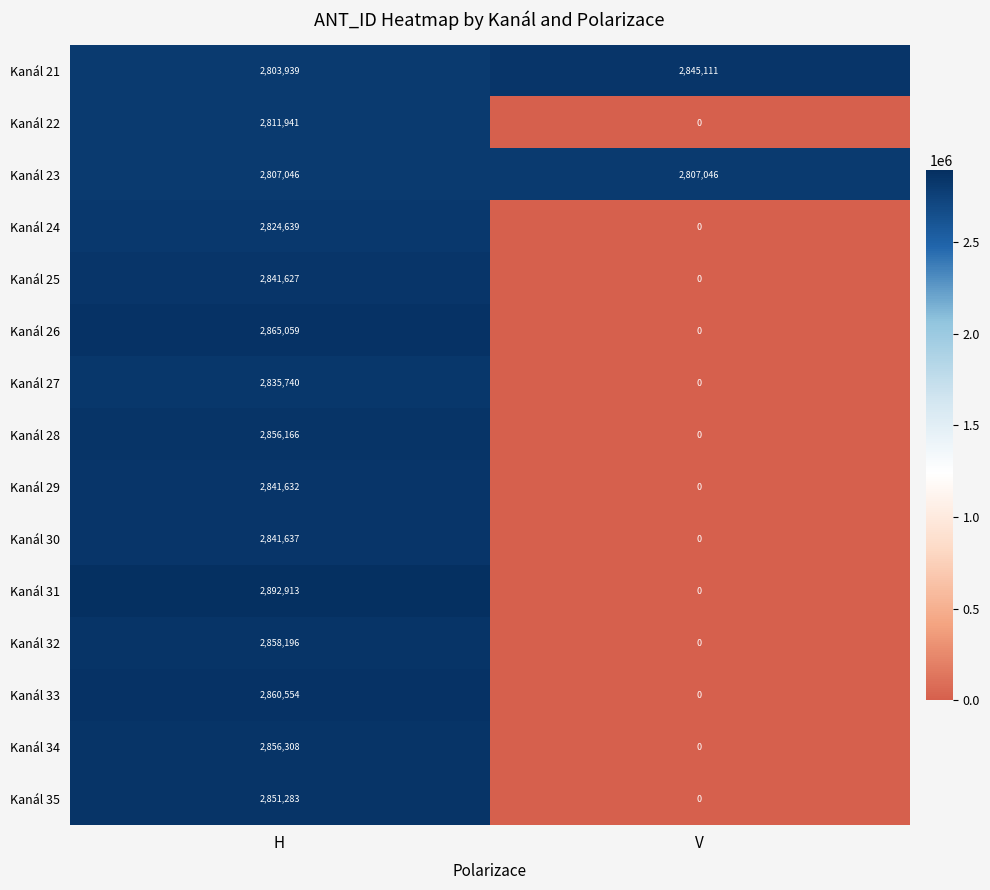

What is the greatest value displayed?

2892913